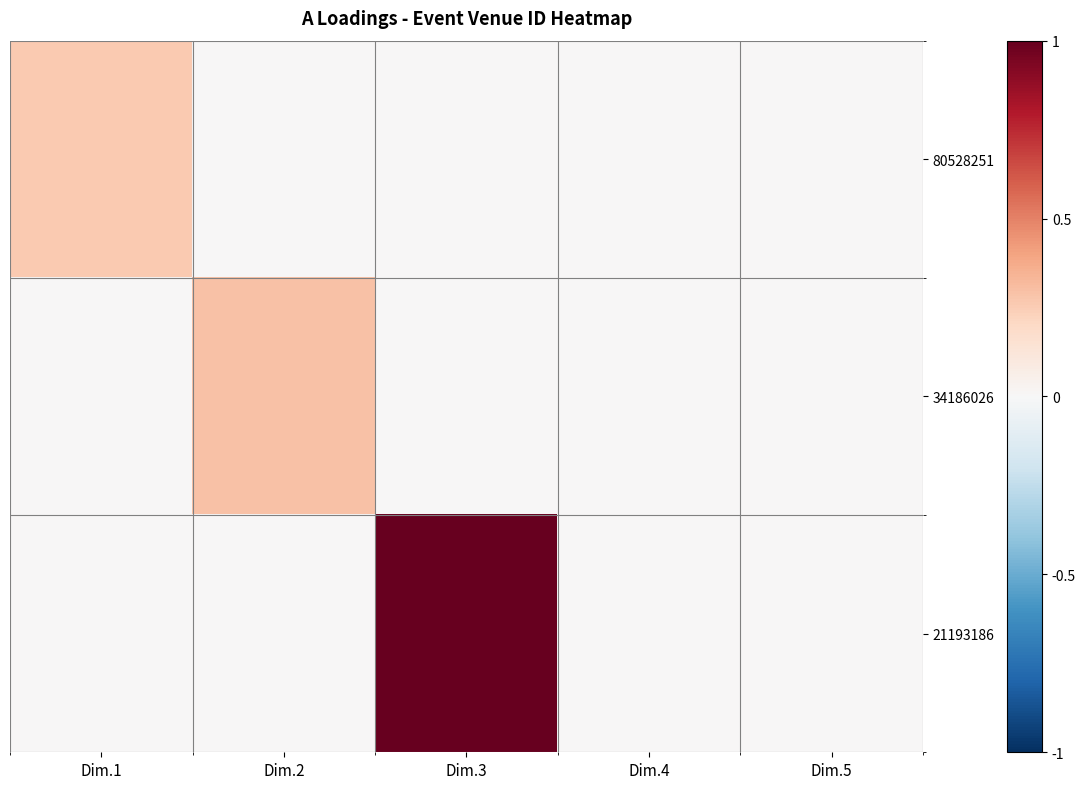

Reading left to right, list all the values displayed in this chart.

80528251: Dim.1=0.3	Dim.2=0.0	Dim.3=0.0	Dim.4=0.0	Dim.5=0.0
34186026: Dim.1=0.0	Dim.2=0.3	Dim.3=0.0	Dim.4=0.0	Dim.5=0.0
21193186: Dim.1=0.0	Dim.2=0.0	Dim.3=1.0	Dim.4=0.0	Dim.5=0.0